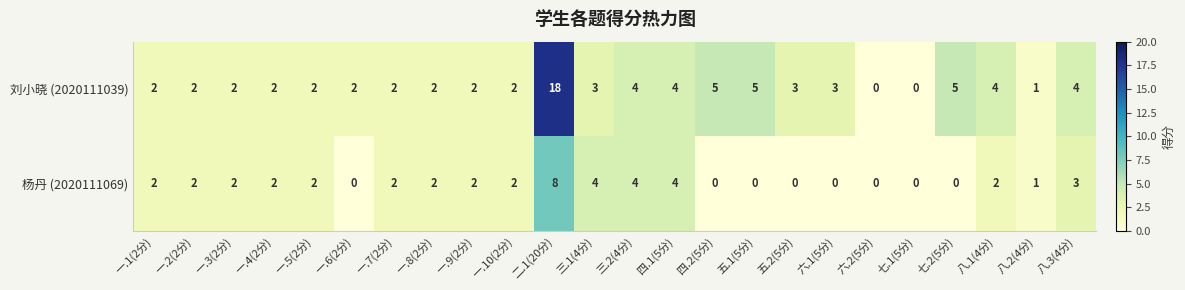

Count the 杨丹 (2020111069) values in the range 0 to 2.

19